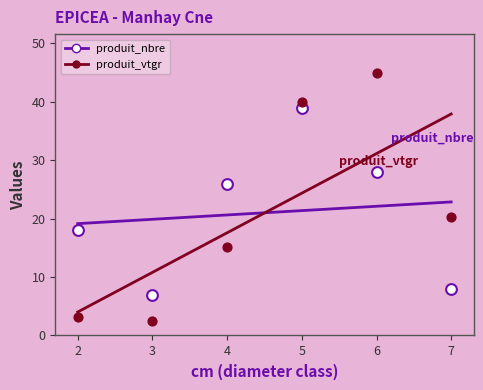

At which category is the sum across all series the highest?

5